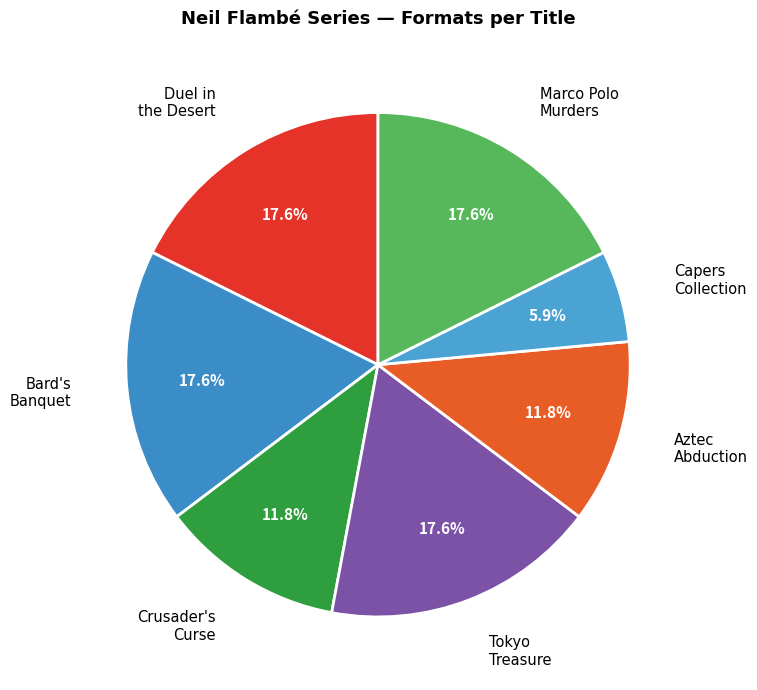

What is the ratio of the value at Tokyo Treasure to the value at Crusader's Curse?

1.5